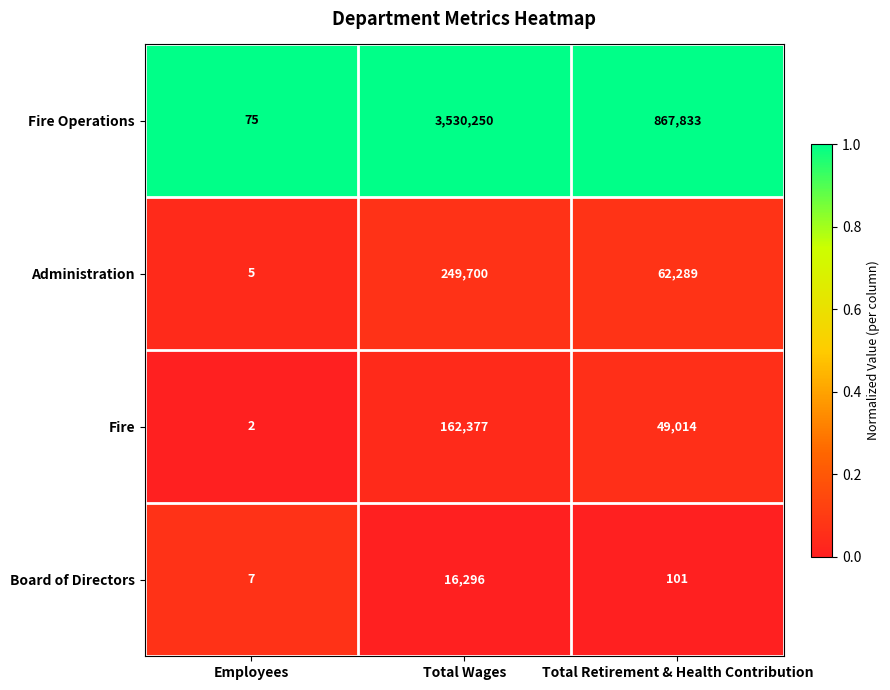

Is it true that Fire equals 162377 at Total Wages?

True